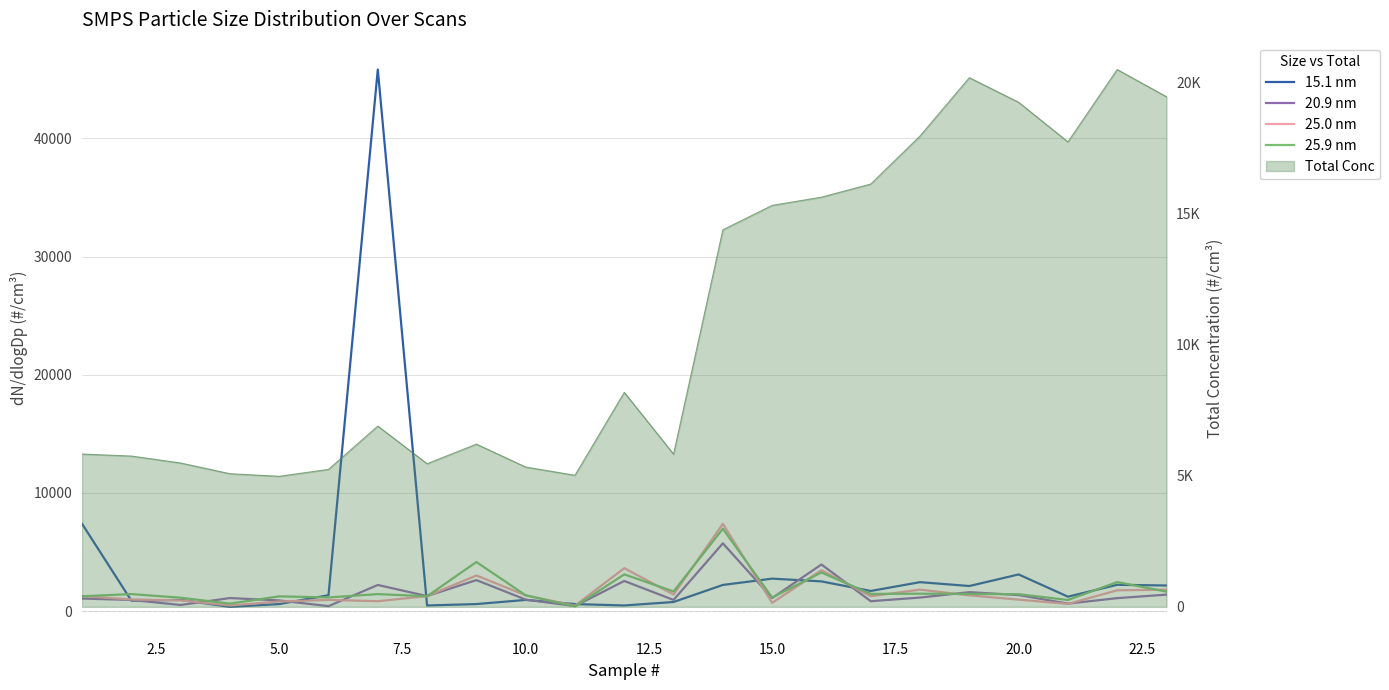

List the series in order of their peak value, highest first.

15.1 nm, 25.0 nm, 25.9 nm, 20.9 nm